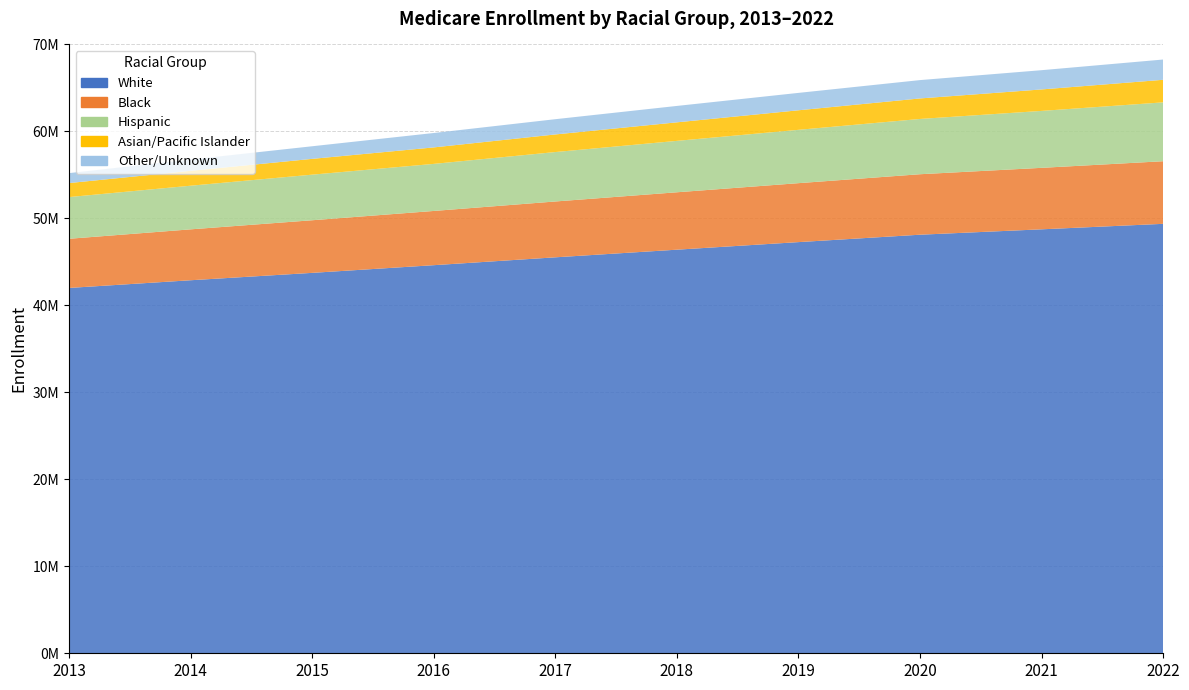

Reading left to right, transcribe all the data shown in this chart.

White: 2013=42003778	2014=42888635	2015=43737674	2016=44620451	2017=45524762	2018=46402879	2019=47273109	2020=48124594	2021=48744579	2022=49375067
Black: 2013=5653432	2014=5852372	2015=6049824	2016=6235631	2017=6420603	2018=6600755	2019=6778117	2020=6954286	2021=7068826	2022=7198719
Hispanic: 2013=4794557	2014=5016857	2015=5241393	2016=5411541	2017=5683153	2018=5910676	2019=6132258	2020=6355187	2021=6545880	2022=6767553
Asian/Pacific Islander: 2013=1609908	2014=1710405	2015=1816112	2016=1893970	2017=2023348	2018=2130863	2019=2246931	2020=2358129	2021=2467613	2022=2594341
Other/Unknown: 2013=1144563	2014=1299519	2015=1449192	2016=1656888	2017=1753978	2018=1885611	2019=2000314	2020=2109711	2021=2214212	2022=2331101